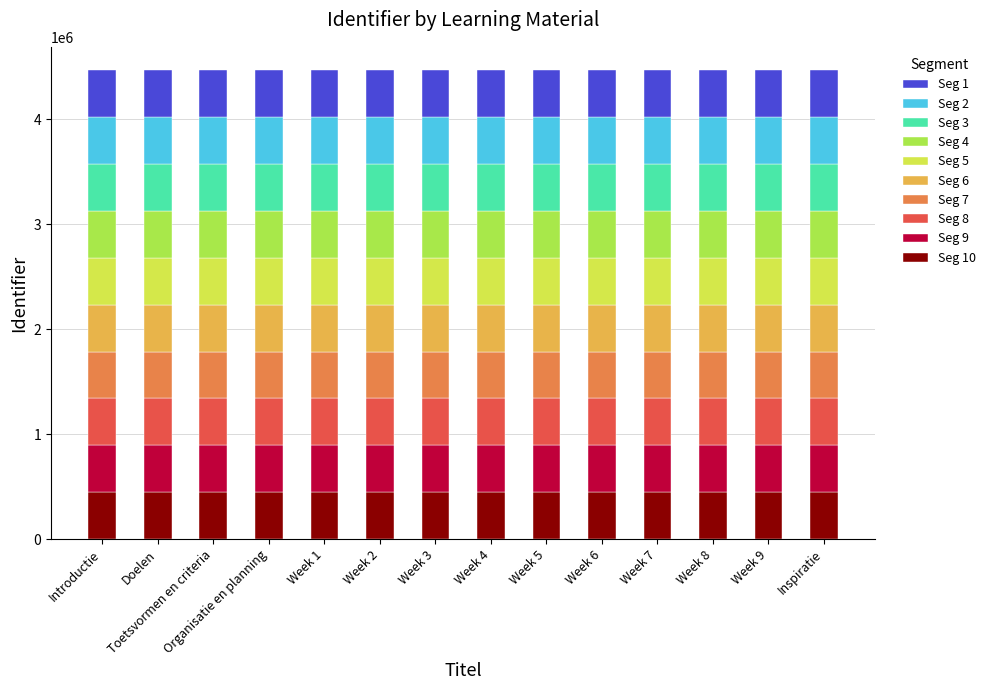

What is the total value across all series at Doelen?

4467527.0